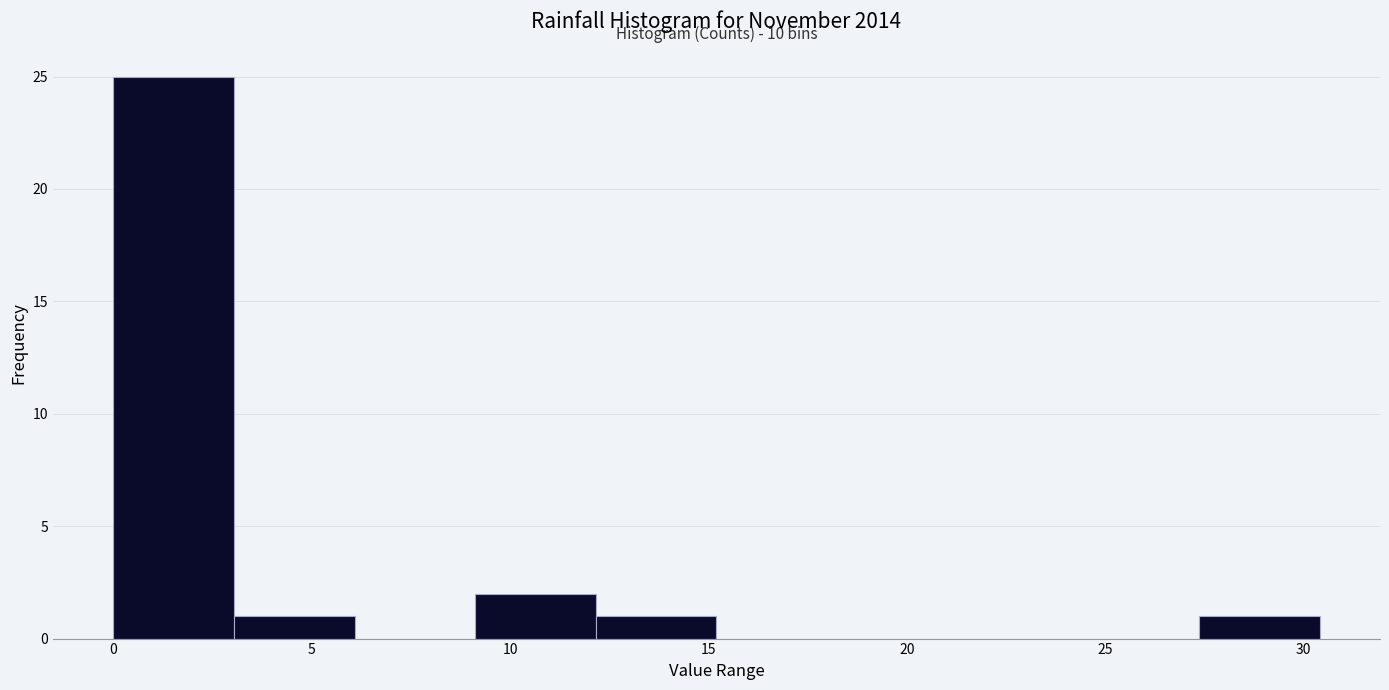

Which range on the x-axis has the tallest bar?

0.0 to 3.0